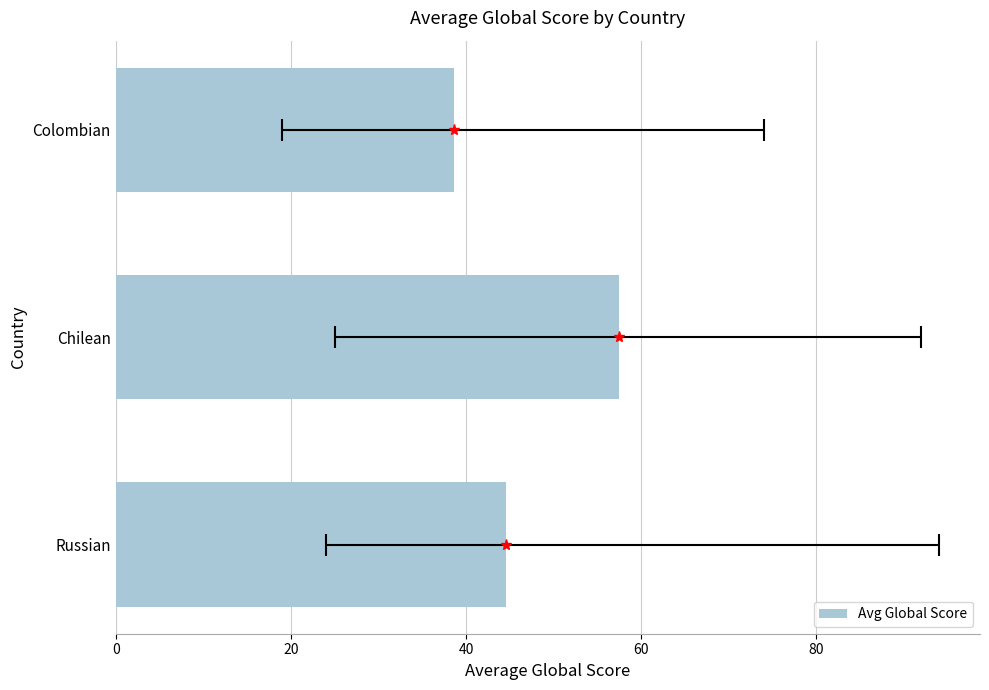

The value at 0 is 12.0. True or false?

False